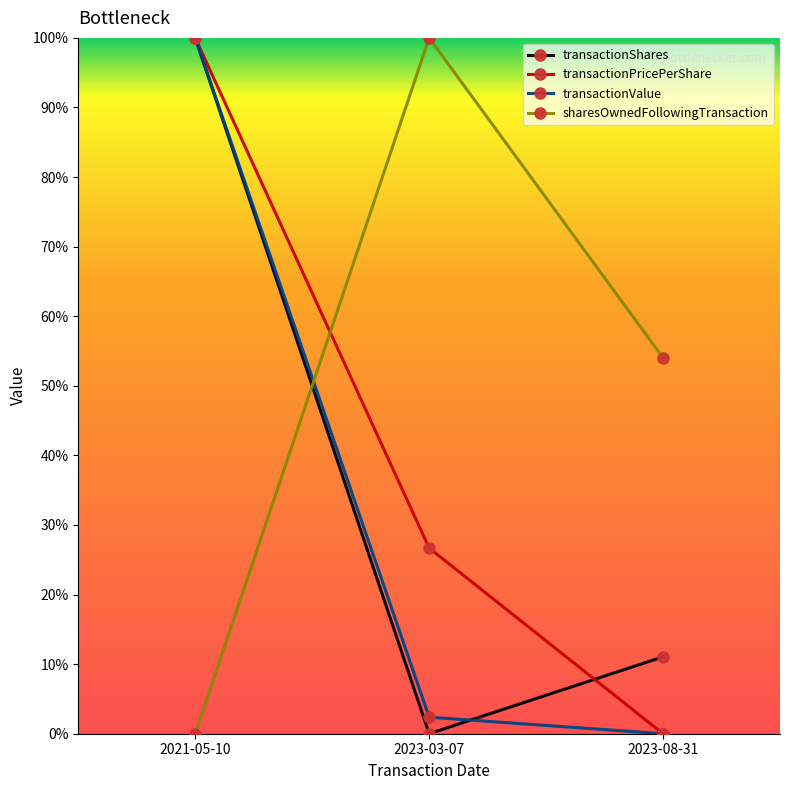

Is this an area chart (filled region under the line)?

No